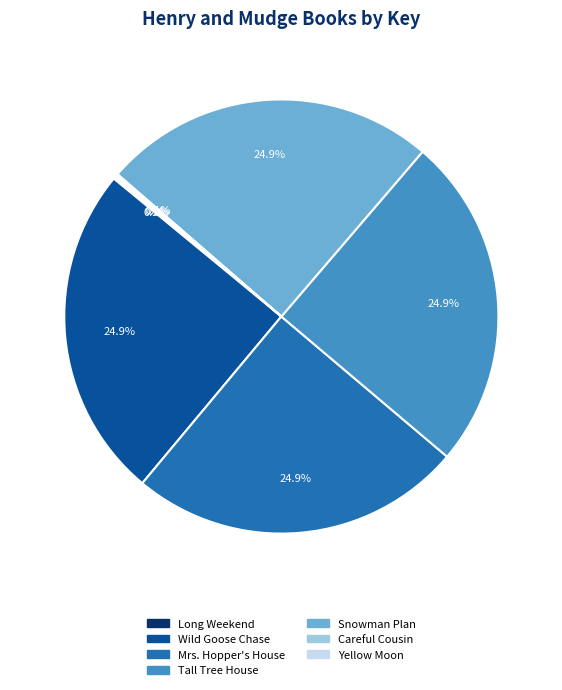

Approximately how many times larger is the value at Tall Tree House compared to Wild Goose Chase?

1.0